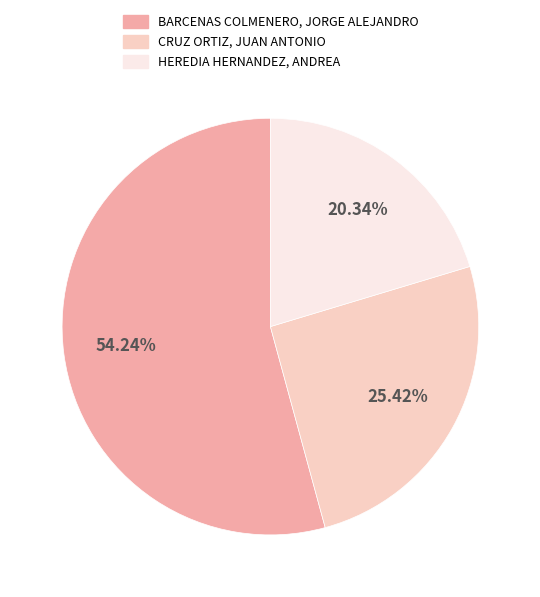

To the nearest percent, what portion does CRUZ ORTIZ, JUAN ANTONIO represent?

25%